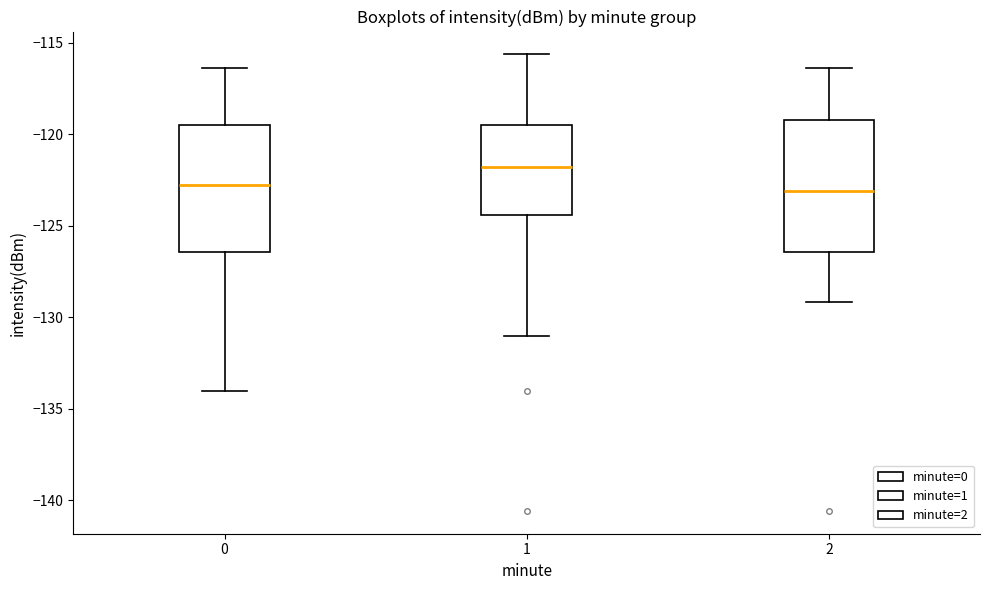

Reading left to right, read every box against the y-axis: the position of its median line, the range the box covers, and the ends of its whiskers. The values are not printed on the chart, so give them approximately, as read against the axis.

0: median -123.0, box -126.5 to -119.5, whiskers -134.0 to -116.5
1: median -122.0, box -124.5 to -119.5, whiskers -131.0 to -115.5
2: median -123.0, box -126.5 to -119.0, whiskers -129.0 to -116.5